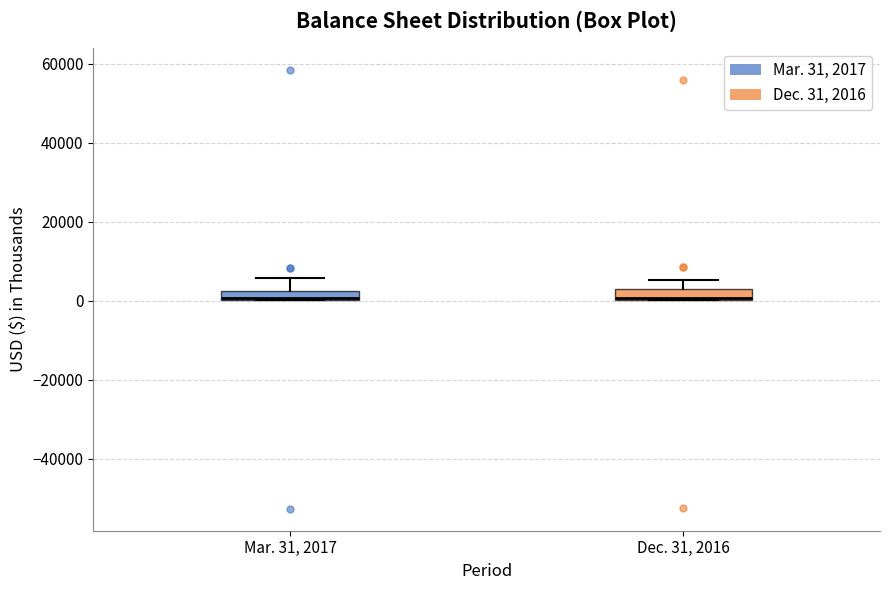

Where is the lower edge of the box for Mar. 31, 2017 on the y-axis? The values are not printed on the chart, so give them approximately, as read against the axis.

0